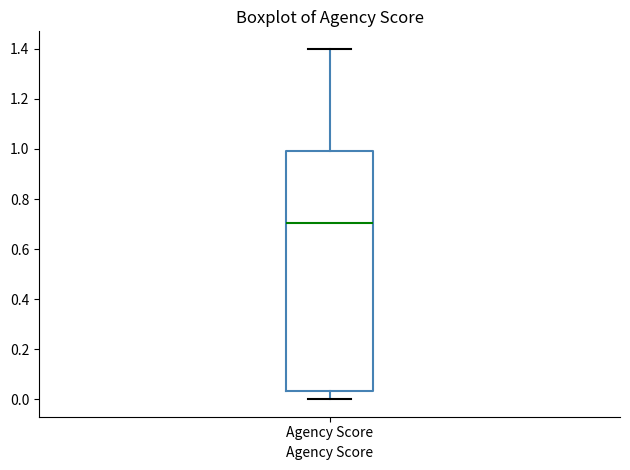

Where does the median line of the box for Agency Score sit on the y-axis? The values are not printed on the chart, so give them approximately, as read against the axis.

0.70